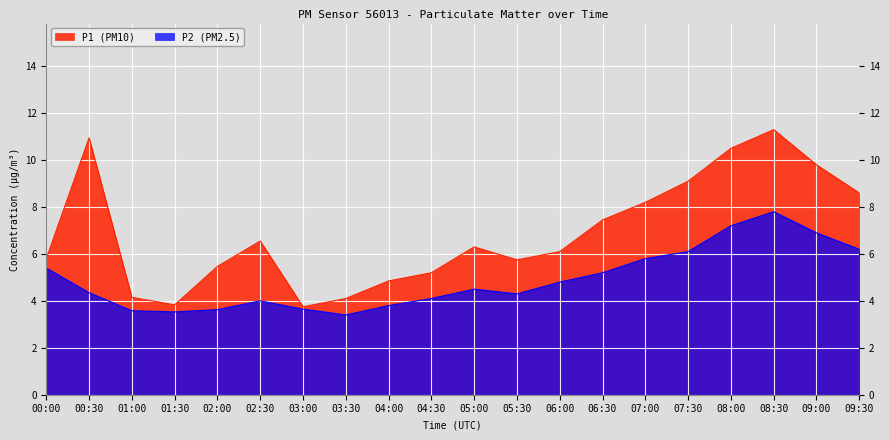

Rank the series by their average value, from lowest to highest.

P2 (PM2.5), P1 (PM10)